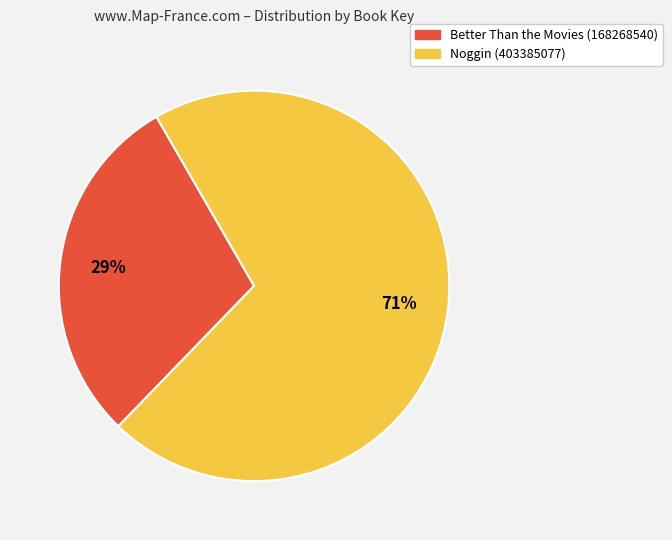

To the nearest percent, what percentage of the pie is Better Than the Movies (168268540)?

29%